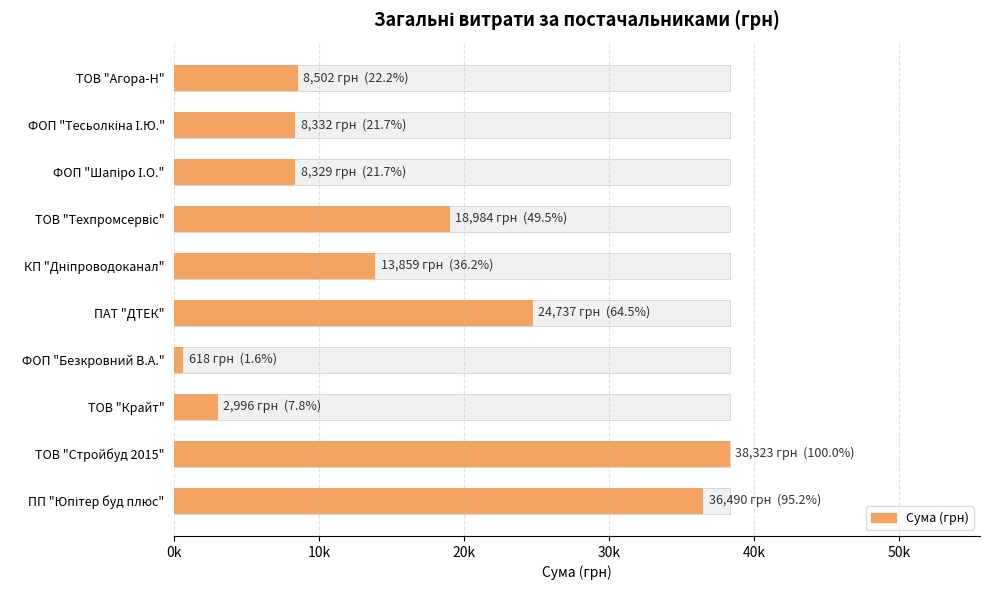

Does the chart contain stacked bars?

No